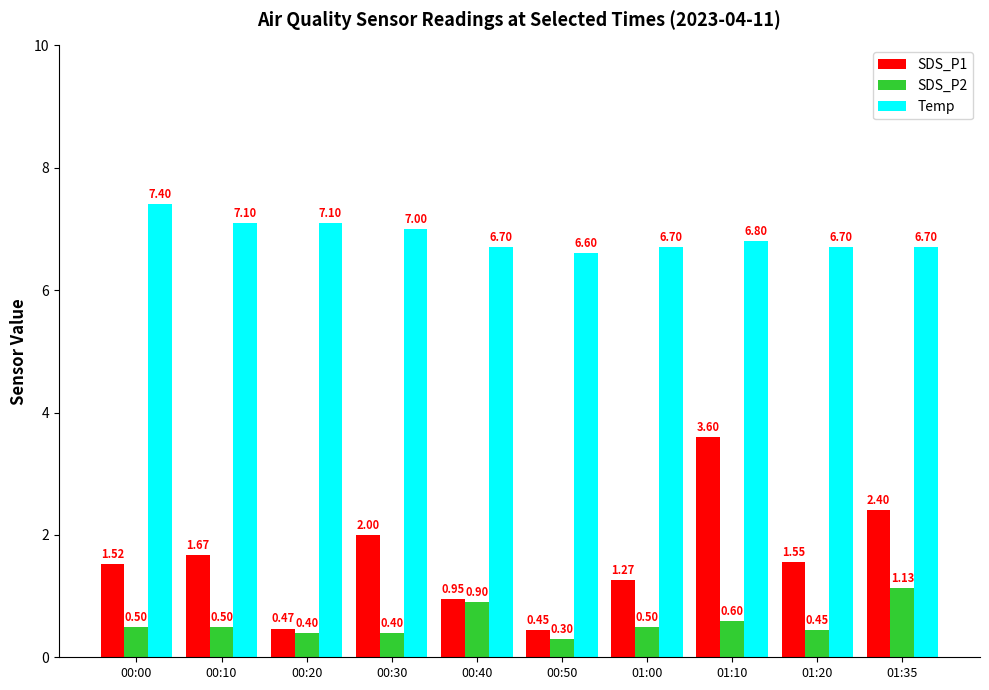

What is the difference between the second highest and second lowest values in the Temp series?

0.4